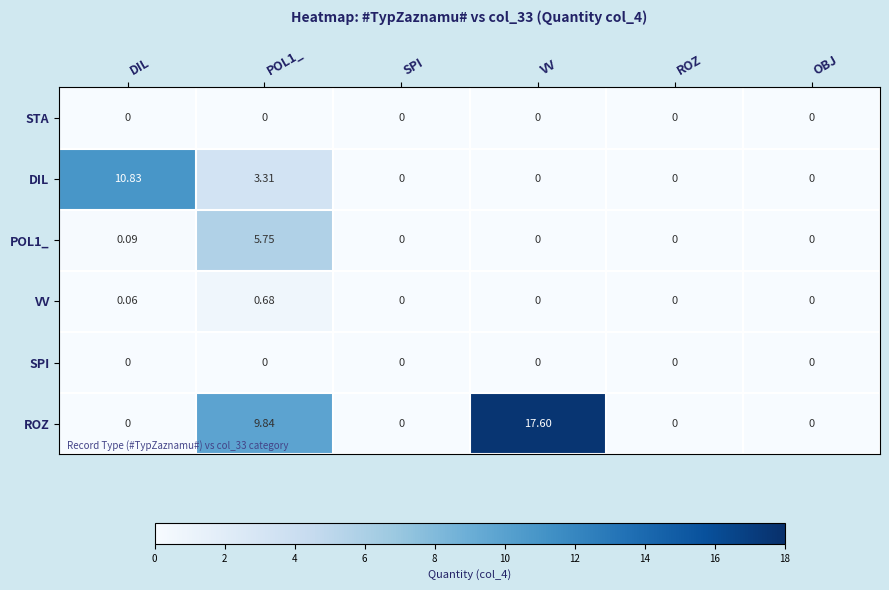

Which category has the highest value across all series?

VV